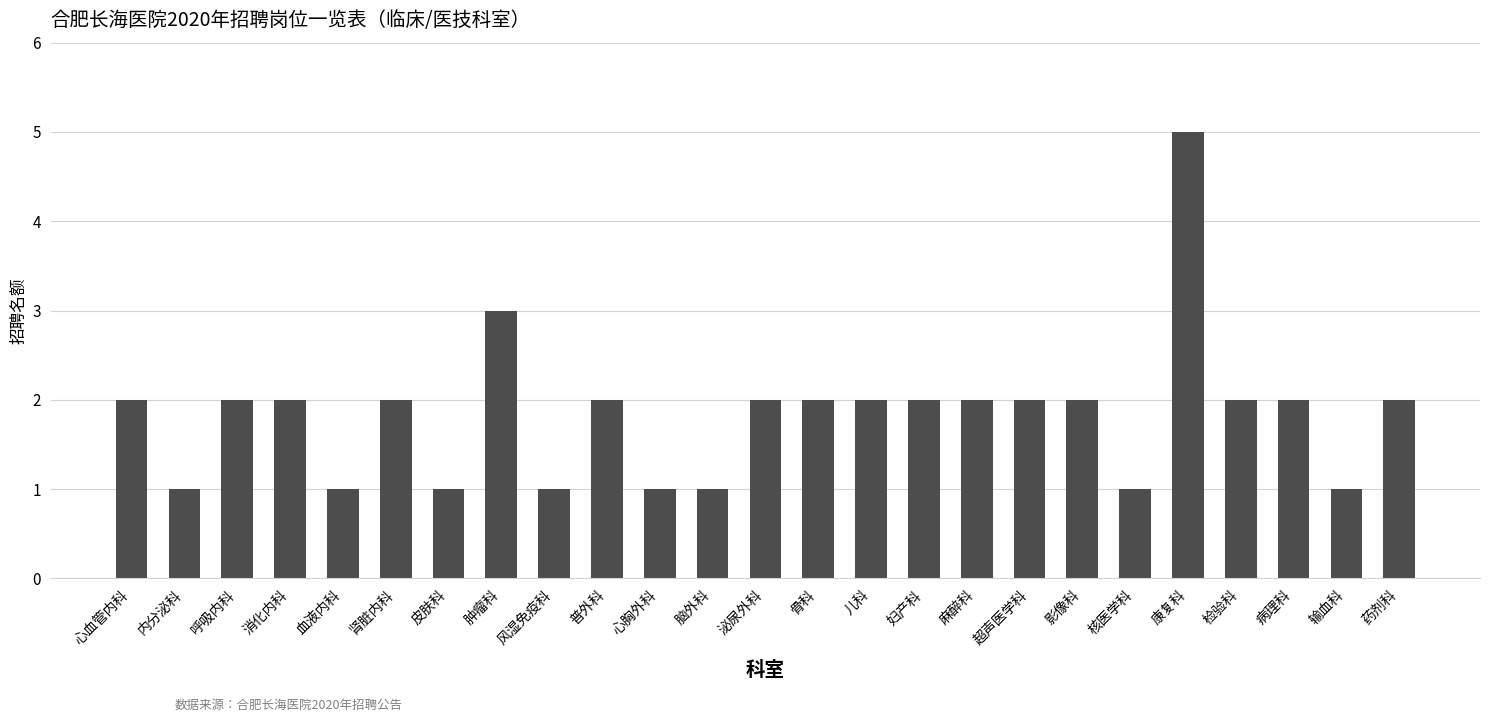

What is the ratio of the value at 康复科 to the value at 儿科?

2.5